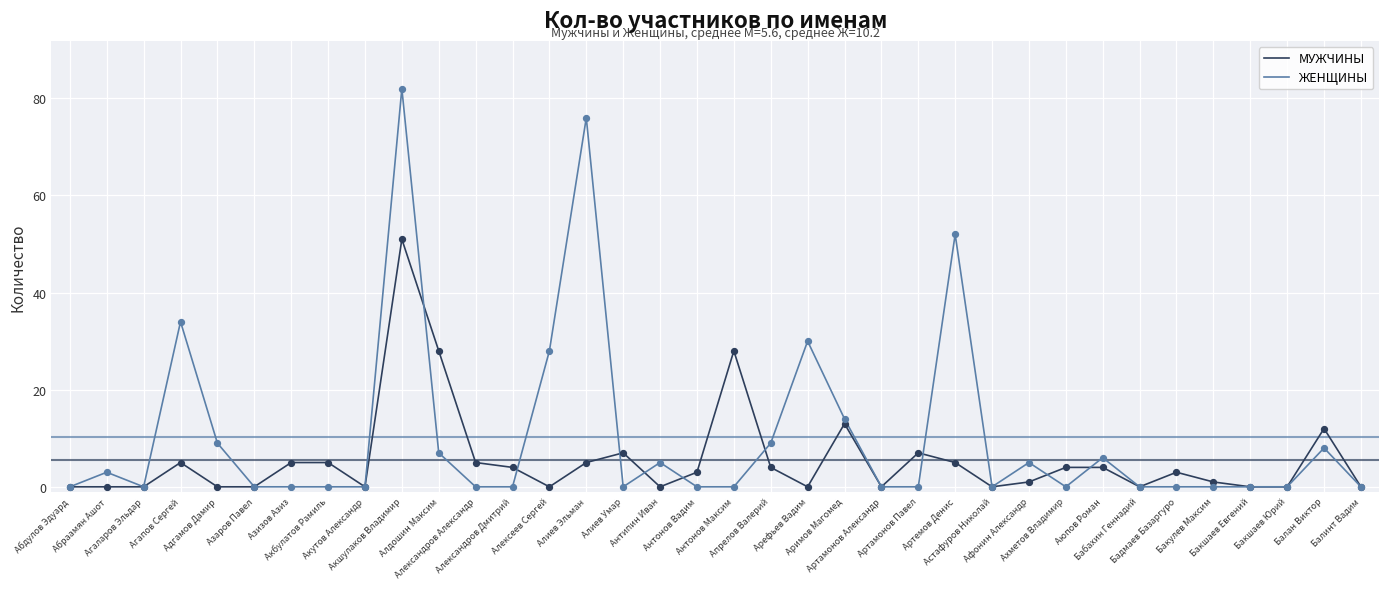

List the series in order of their overall mean, lowest first.

МУЖЧИНЫ, ЖЕНЩИНЫ